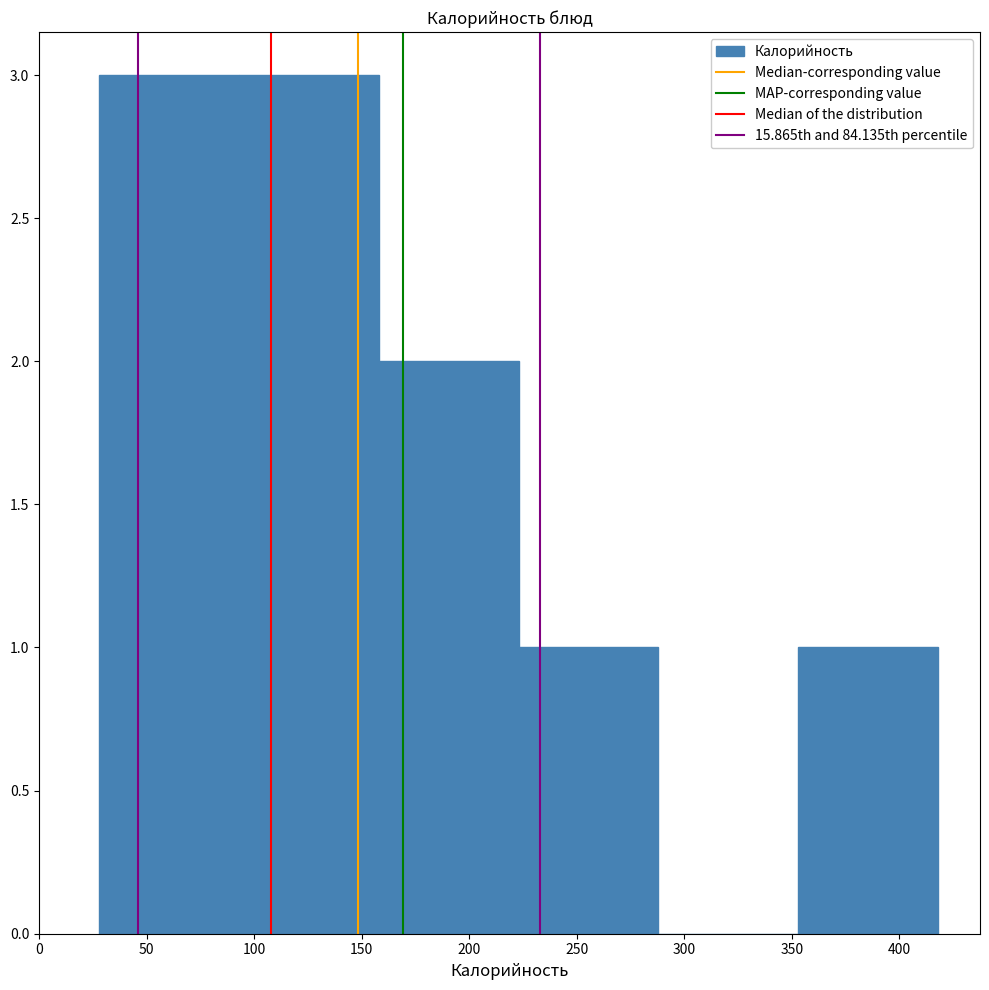

Reading left to right, transcribe this chart: for each bar, give the range it covers on the x-axis and its height. Neither the bar edges nor the heights are printed on the chart, so give them approximately, as read against the axes.

28 to 93: 3
93 to 158: 3
158 to 223: 2
223 to 288: 1
288 to 353: 0
353 to 418: 1